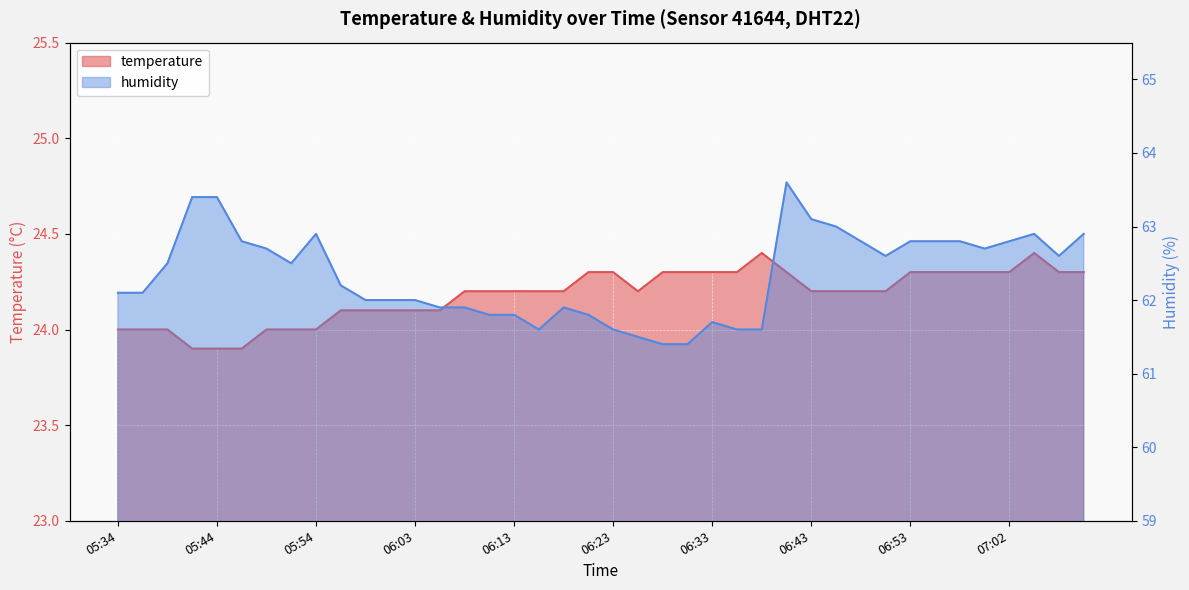

Reading left to right, extract all data points from this chart.

temperature: 05:34=24.0	05:36=24.0	05:39=24.0	05:41=23.9	05:44=23.9	05:46=23.9	05:49=24.0	05:51=24.0	05:54=24.0	05:56=24.1	05:58=24.1	06:01=24.1	06:03=24.1	06:06=24.1	06:08=24.2	06:11=24.2	06:13=24.2	06:16=24.2	06:18=24.2	06:21=24.3	06:23=24.3	06:26=24.2	06:28=24.3	06:31=24.3	06:33=24.3	06:36=24.3	06:38=24.4	06:40=24.3	06:43=24.2	06:45=24.2	06:48=24.2	06:50=24.2	06:53=24.3	06:55=24.3	06:58=24.3	07:00=24.3	07:02=24.3	07:06=24.4	07:08=24.3	07:10=24.3
humidity: 05:34=62.1	05:36=62.1	05:39=62.5	05:41=63.4	05:44=63.4	05:46=62.8	05:49=62.7	05:51=62.5	05:54=62.9	05:56=62.2	05:58=62.0	06:01=62.0	06:03=62.0	06:06=61.9	06:08=61.9	06:11=61.8	06:13=61.8	06:16=61.6	06:18=61.9	06:21=61.8	06:23=61.6	06:26=61.5	06:28=61.4	06:31=61.4	06:33=61.7	06:36=61.6	06:38=61.6	06:40=63.6	06:43=63.1	06:45=63.0	06:48=62.8	06:50=62.6	06:53=62.8	06:55=62.8	06:58=62.8	07:00=62.7	07:02=62.8	07:06=62.9	07:08=62.6	07:10=62.9